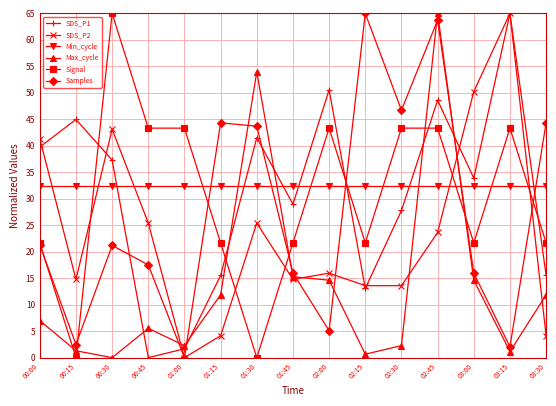

True or false: Min_cycle has a value of 32.5 at 02:00.

True